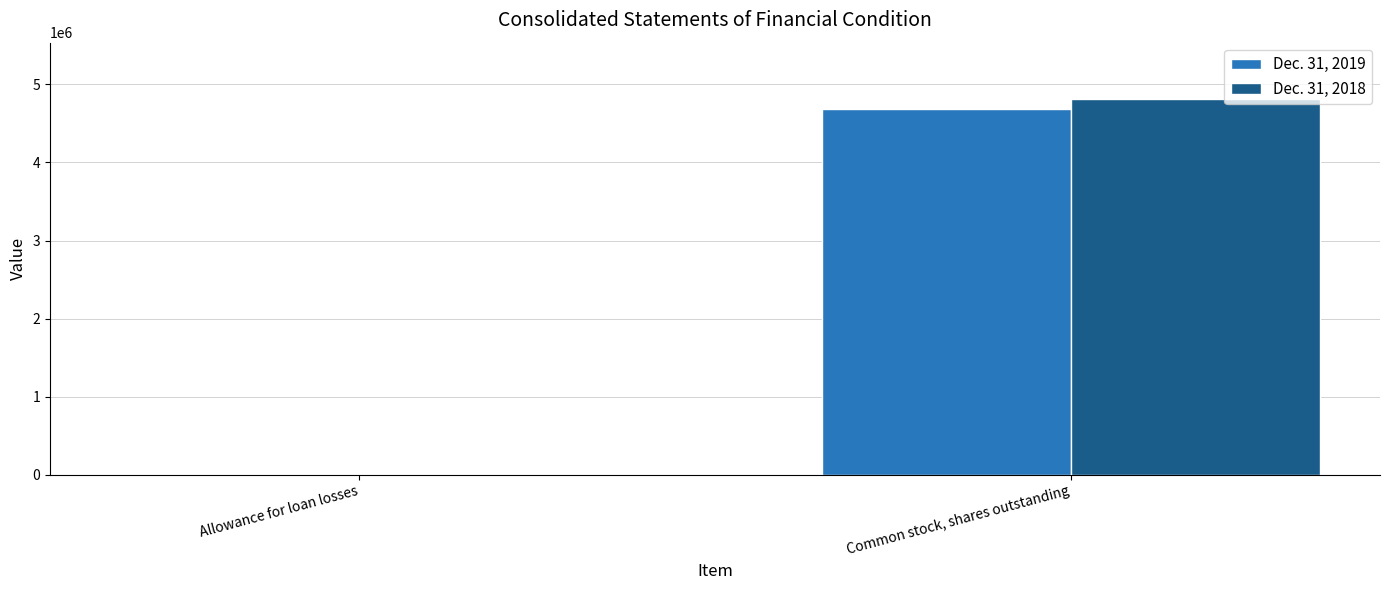

How many series are shown in this chart?

2